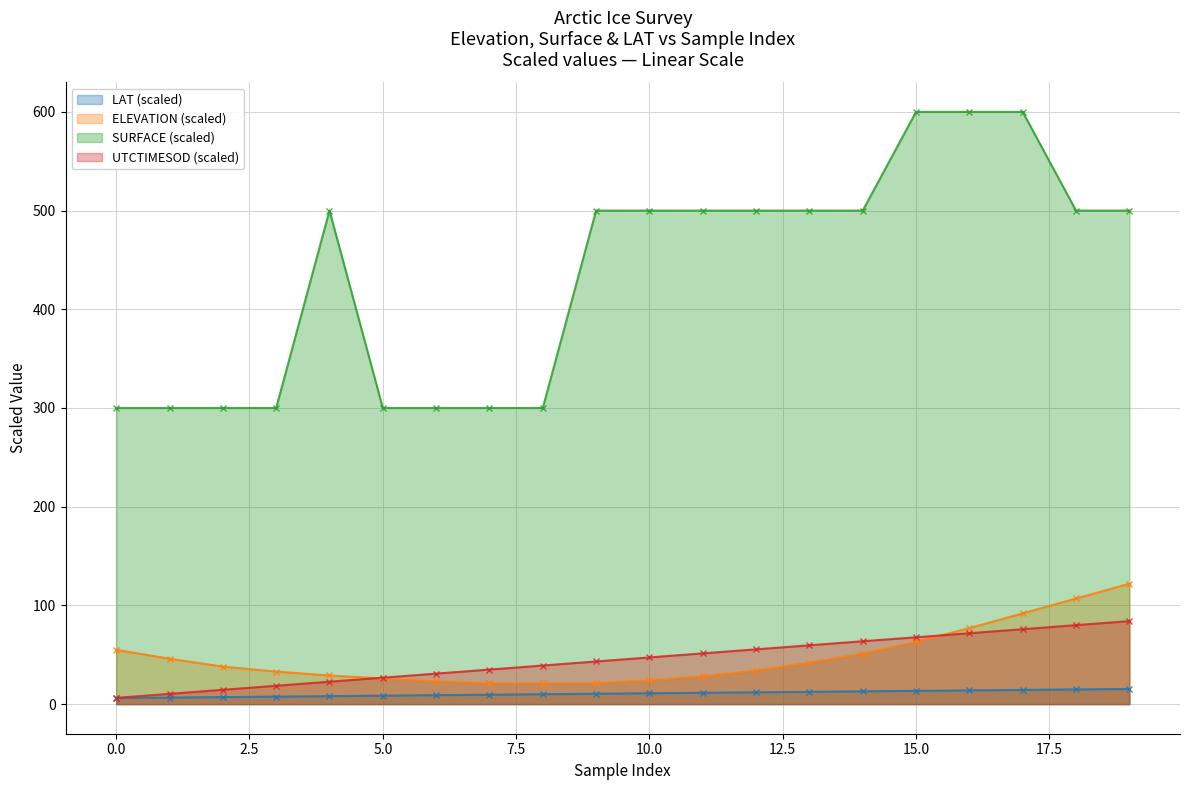

At which label does SURFACE reach its peak?

15